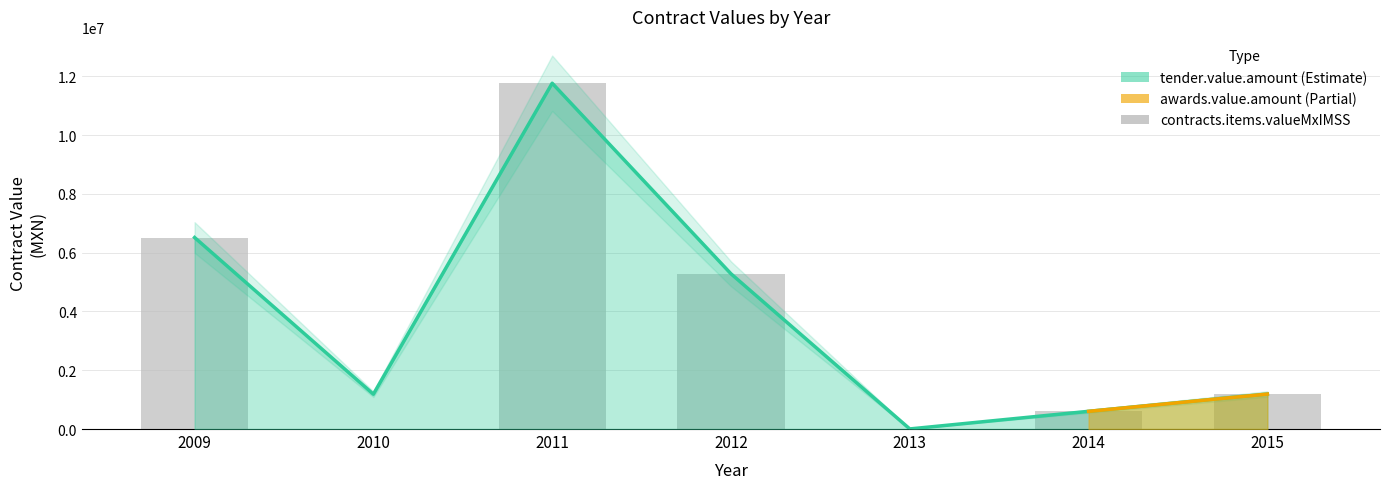

Between 2013 and 2009, which is larger?

2009